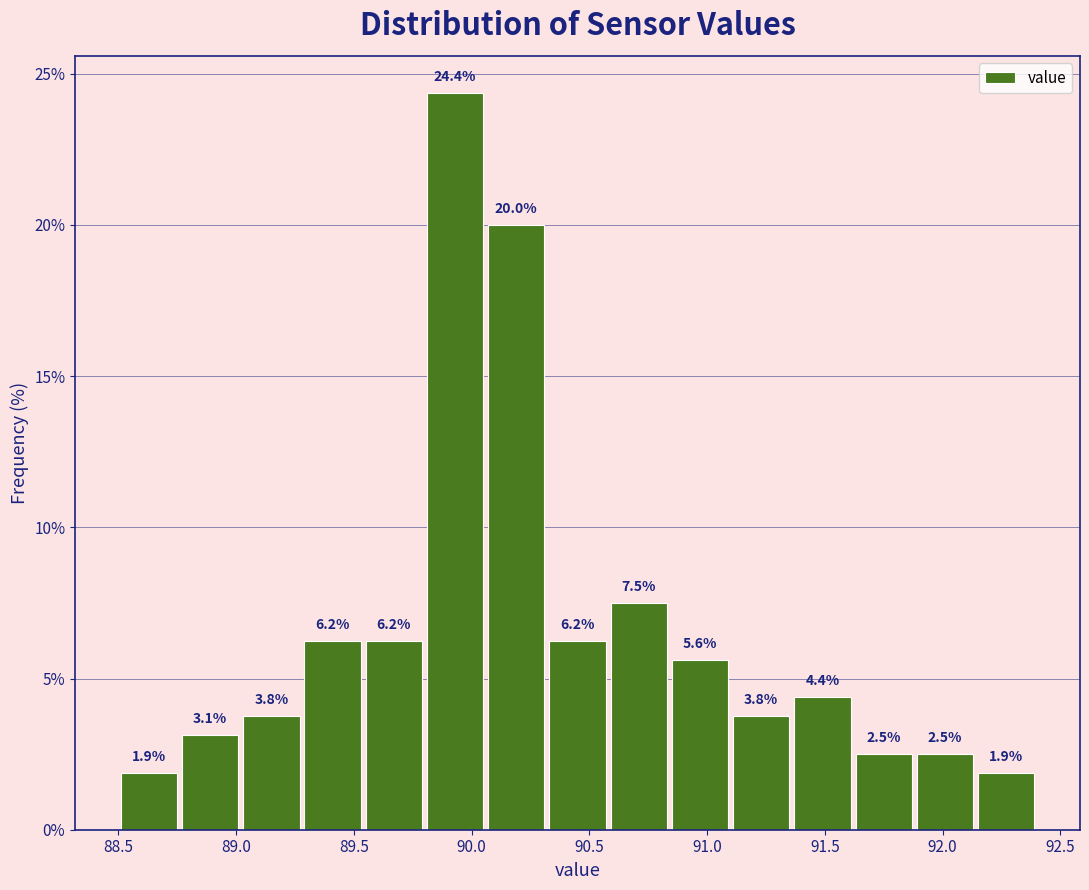

What is the height of the bar covering 92.14 to 92.40 on the x-axis? The bar edges are not printed on the chart, so give them approximately, as read against the axis.

1.9